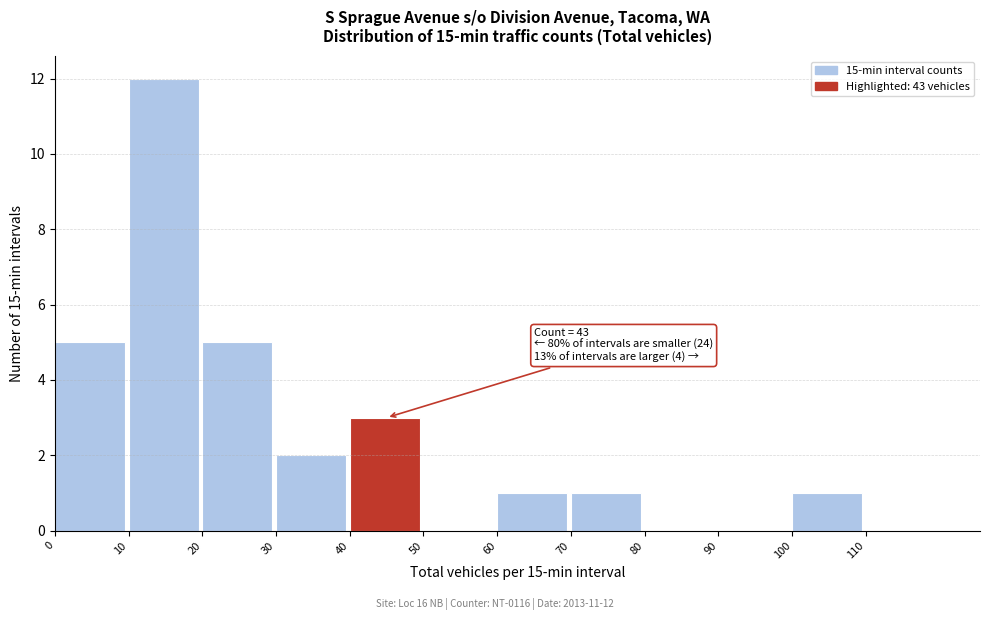

Over which range of the x-axis is the bar tallest?

10 to 20